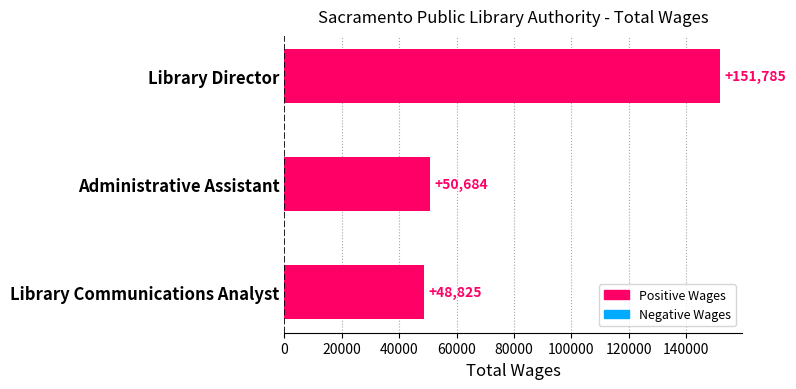

What is the difference between the second highest and minimum values?

1859